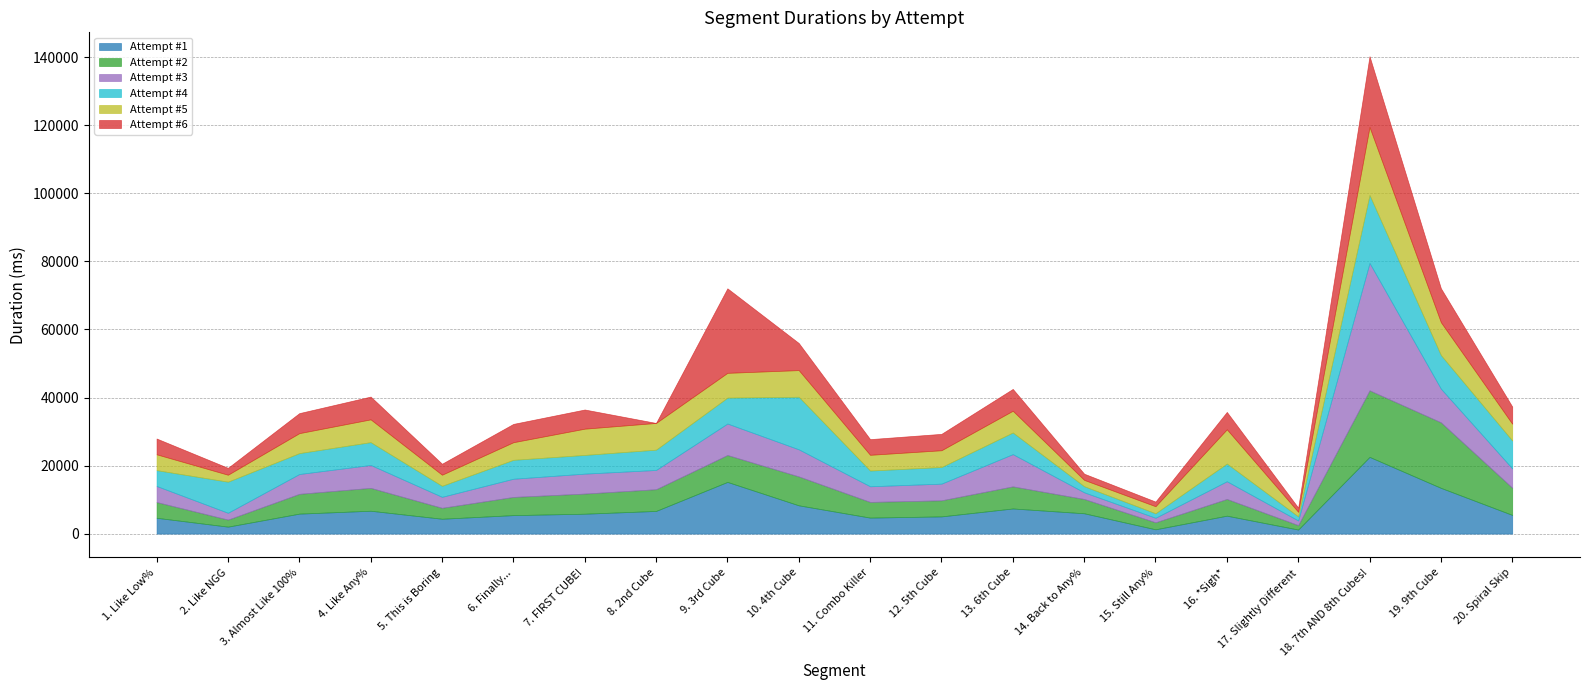

How many intersections are there between Attempt #3 and Attempt #2?

8